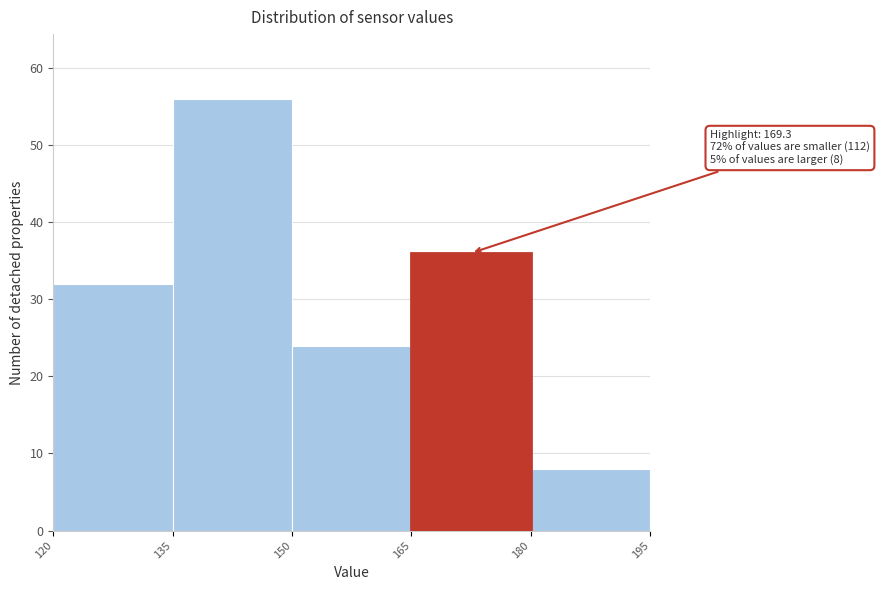

Over which range of the x-axis is the bar tallest?

135 to 150